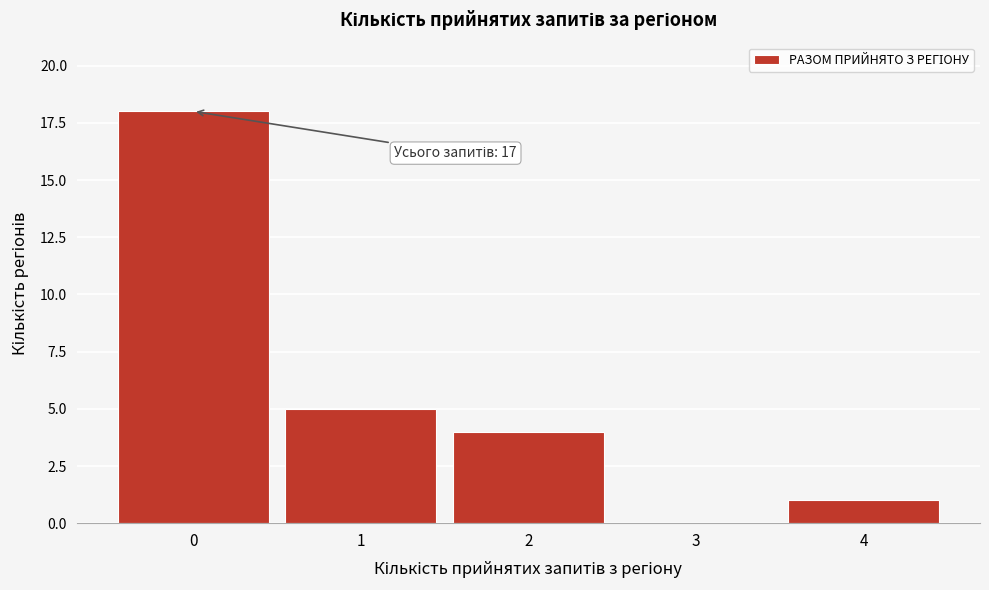

Which range on the x-axis has the tallest bar?

-0.5 to 0.5